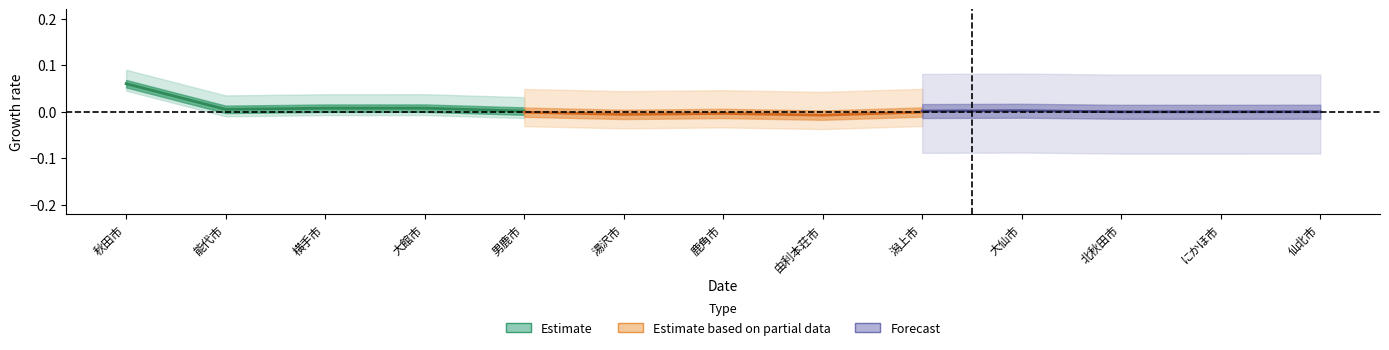

True or false: Estimate based on partial data and Estimate cross at least once.

False